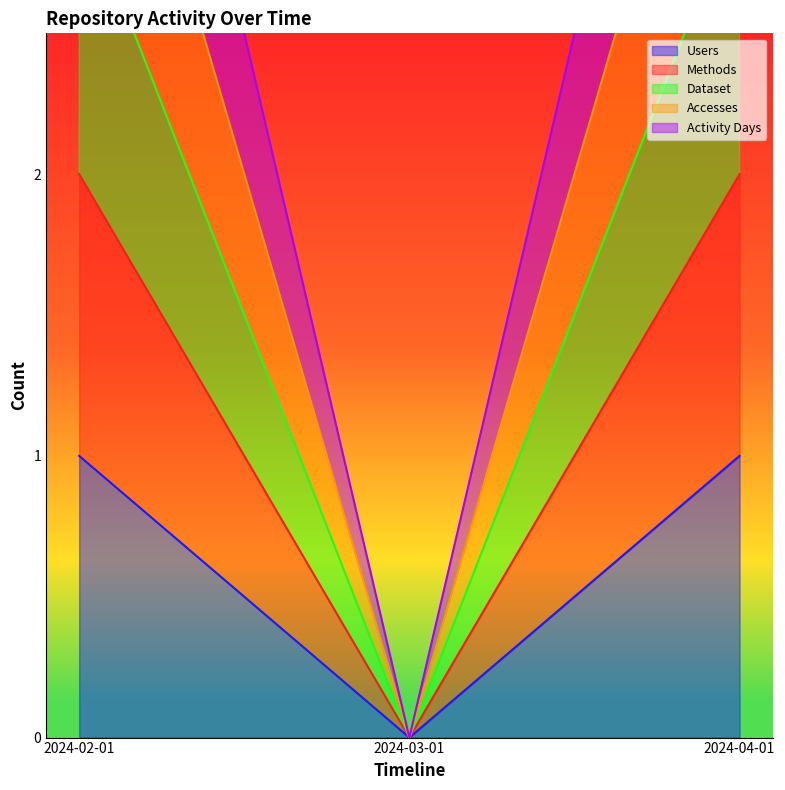

What is the label of the 1st point from the left?

2024-02-01